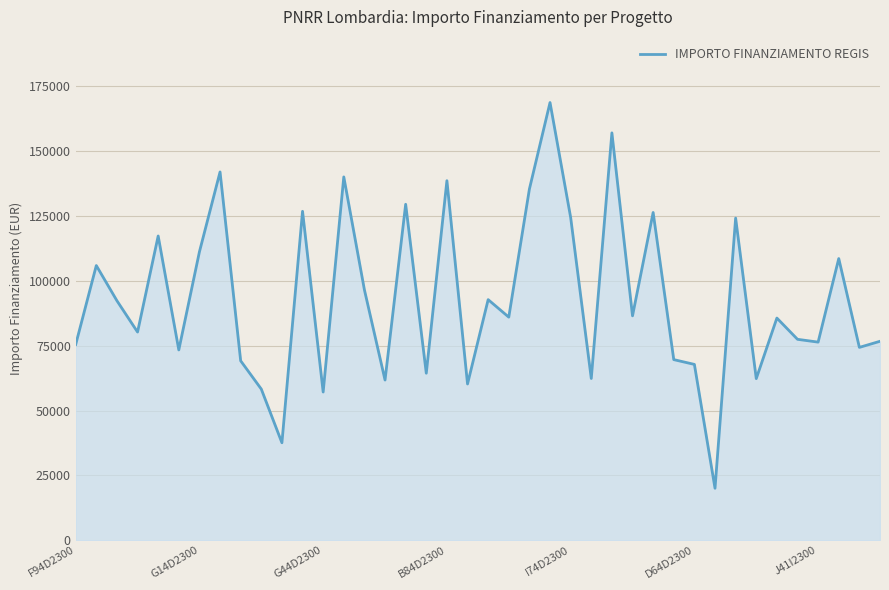

What is the difference between the maximum and minimum values?

148725.9